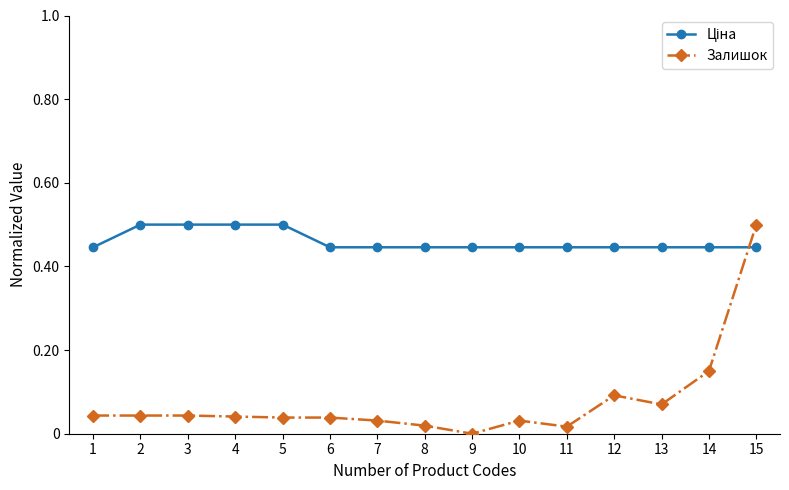

How many lines are shown in the chart?

2